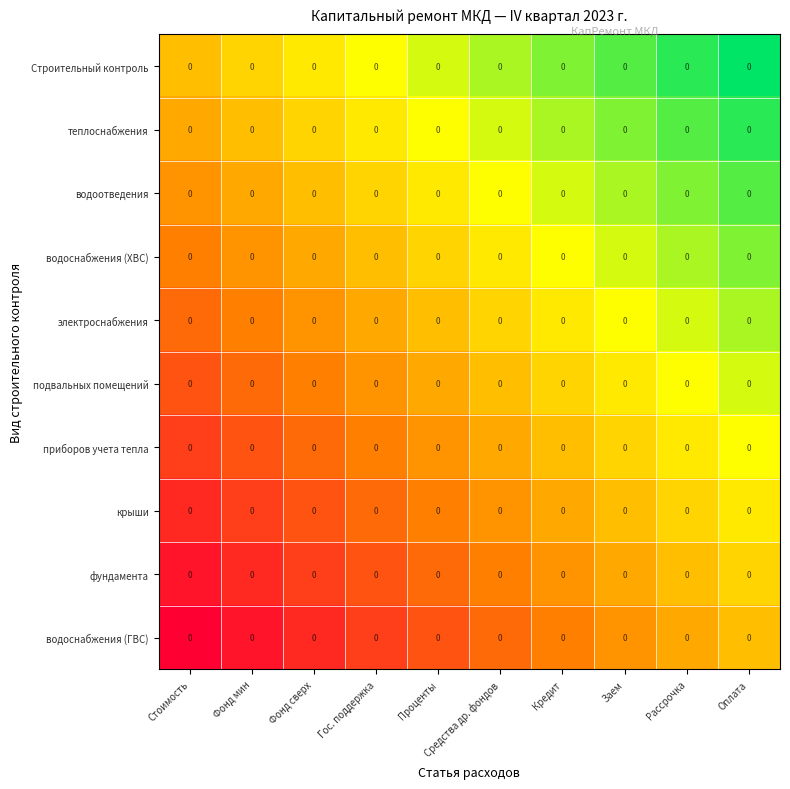

Rank the categories by водоснабжения (ГВС) value from highest to lowest.

Оплата, Рассрочка, Заем, Кредит, Средства др. фондов, Проценты, Гос. поддержка, Фонд сверх, Фонд мин, Стоимость